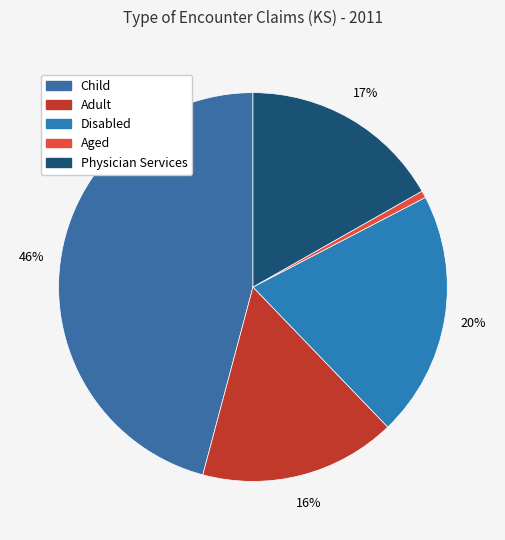

Which category has the smallest portion of the pie?

Aged